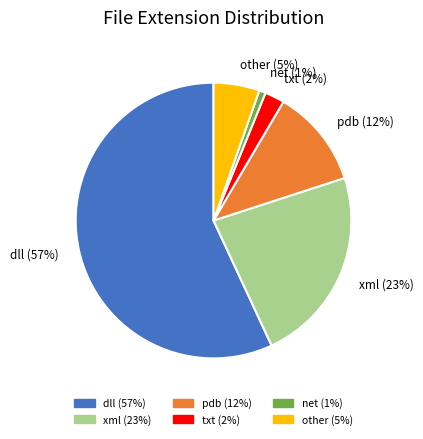

Is the sum of net and other greater than half?

No